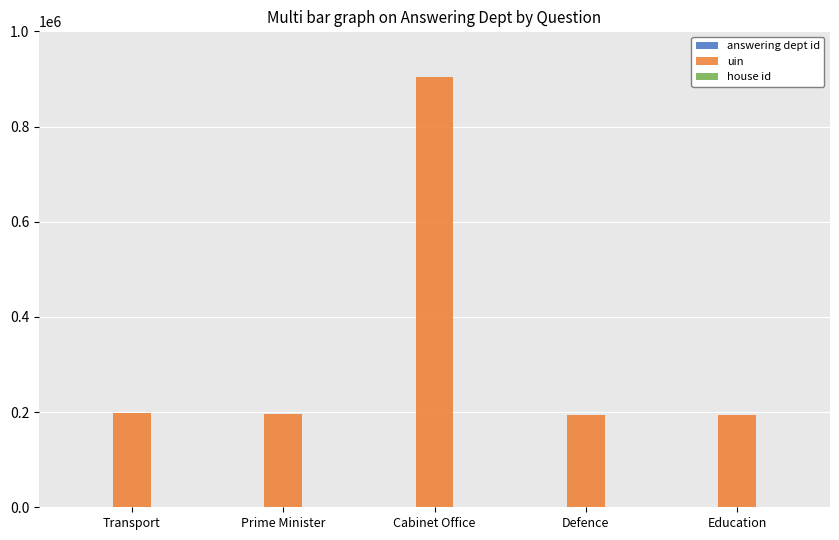

True or false: uin has a value of 333612 at Transport.

False